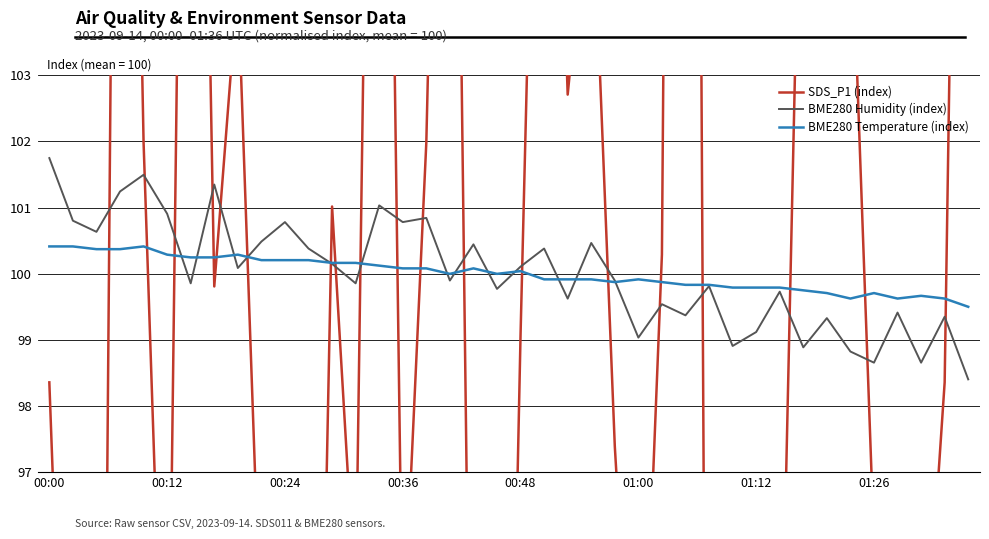

What is the sum of the SDS_P1 (index) values at 01:00 and 01:26?

191.2